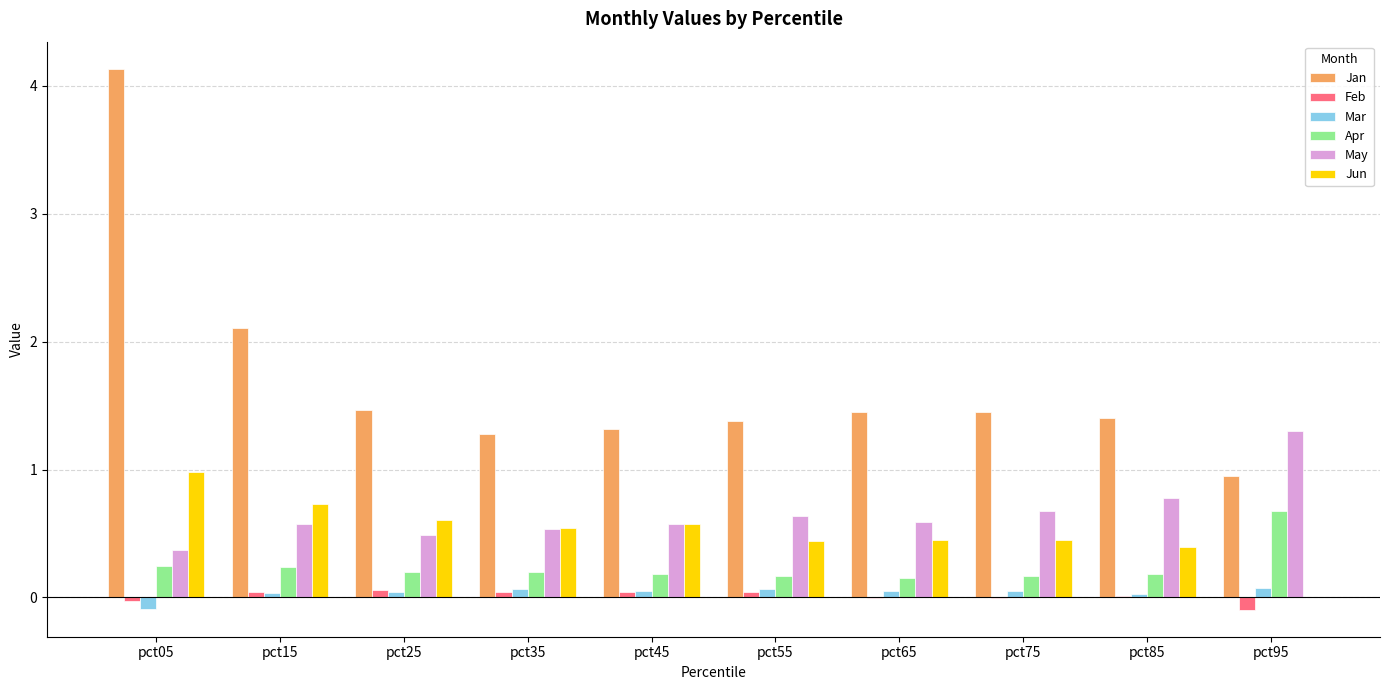

How many groups of bars are there?

10